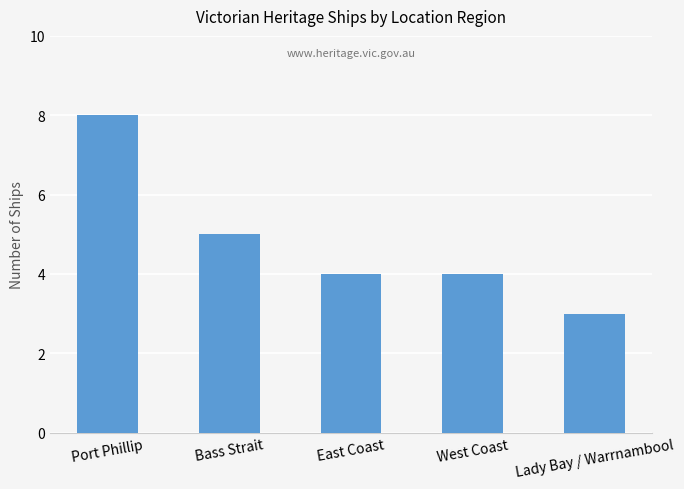

Which has a higher value, West Coast or Lady Bay / Warrnambool?

West Coast